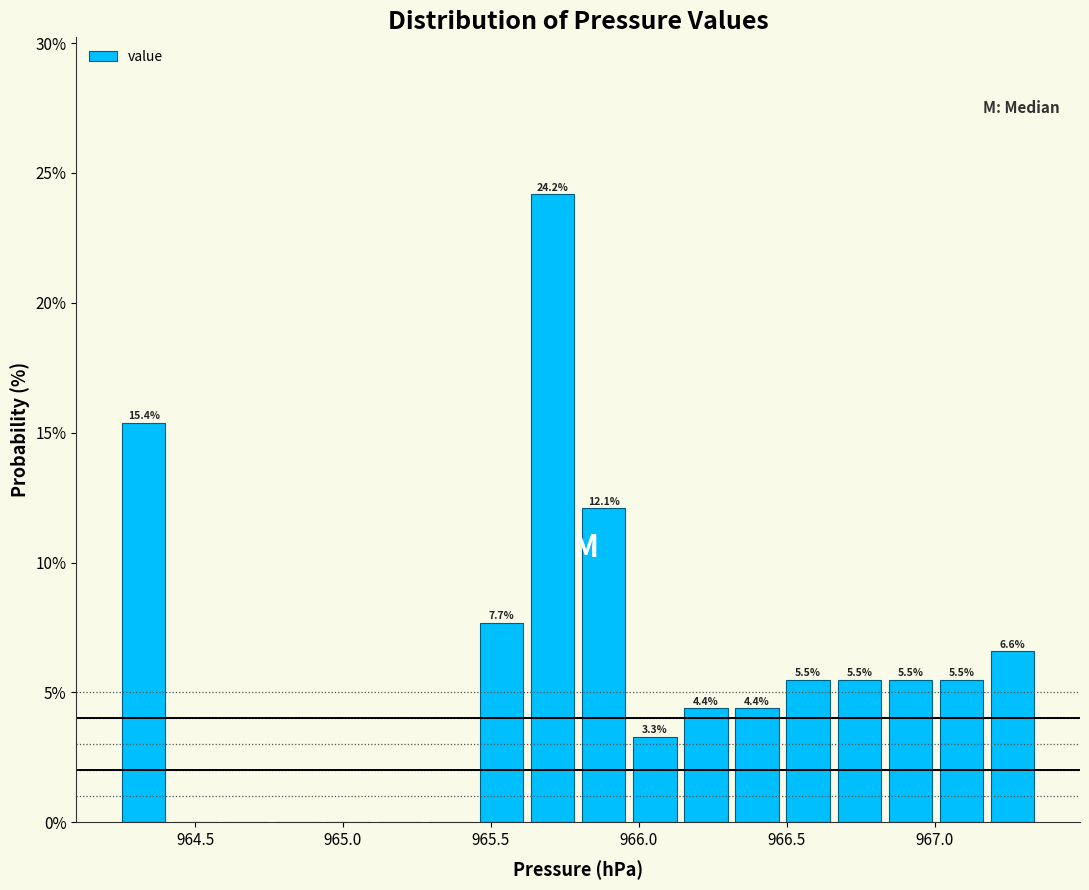

Around what value on the x-axis is the tallest bar? Give the approximate position of its centre, as read against the axis.

965.70